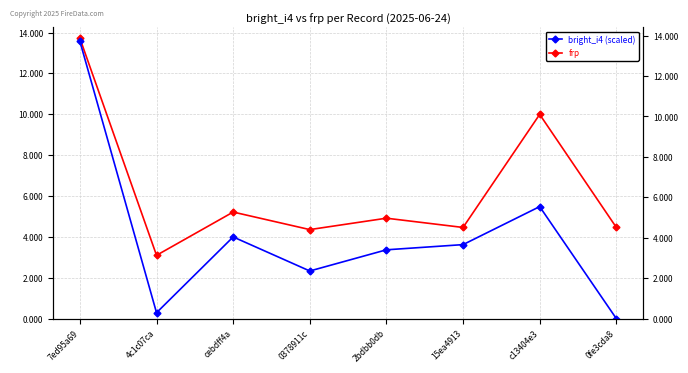

Is the value of frp at 0fe3cda8 greater than the value of bright_i4 (scaled) at 2bdbb0db?

Yes